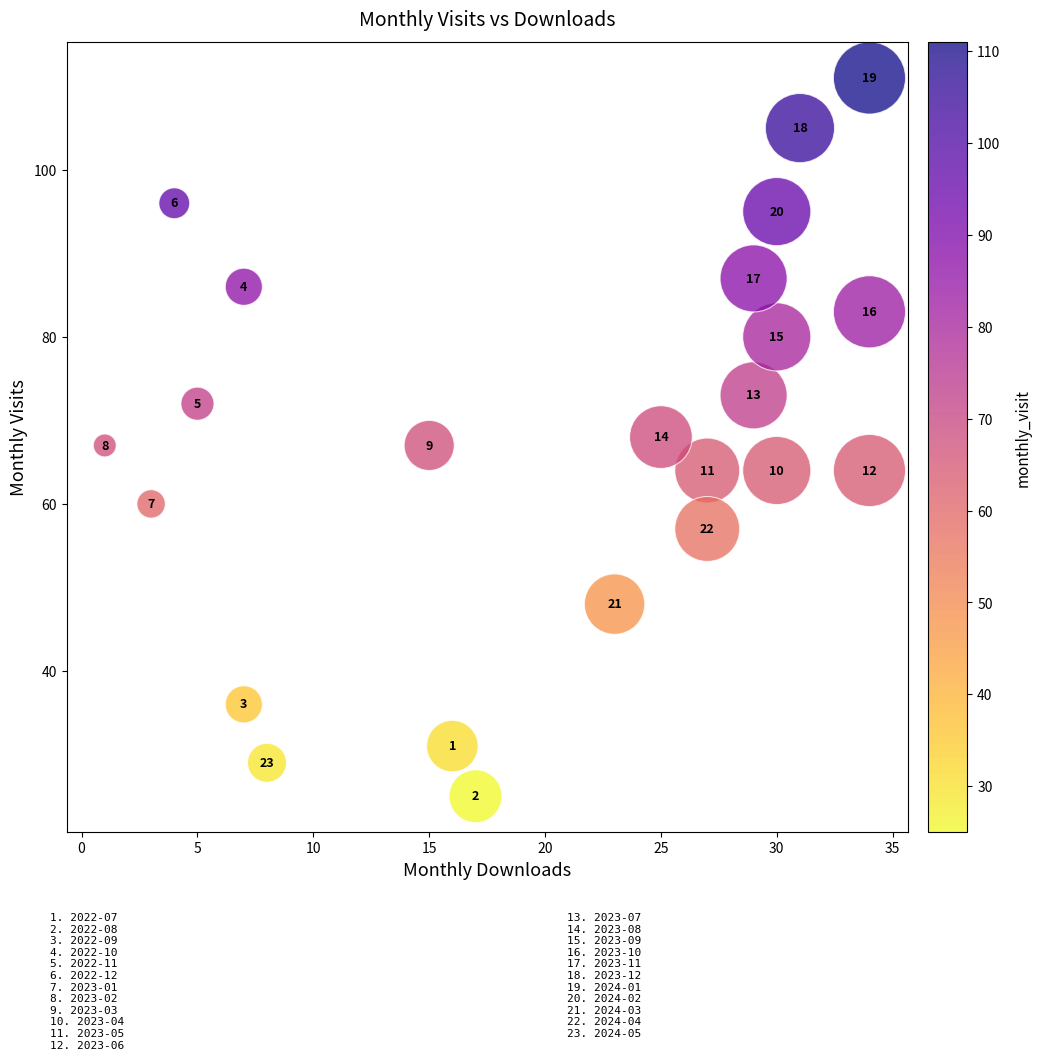

What Y value in the scatter plot is closest to 68?

68